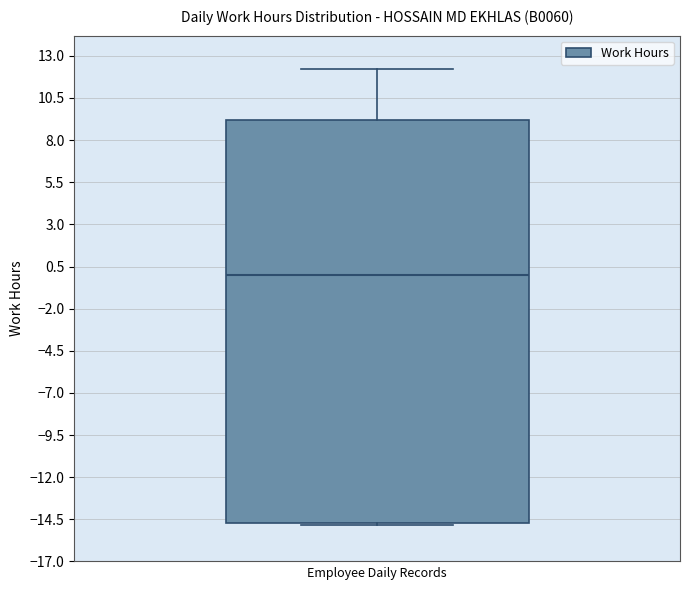

Read this box plot against the y-axis: the position of the median line, the range covered by the box, and the ends of both whiskers. The values are not printed on the chart, so give them approximately, as read against the axis.

median 0.0, box -14.5 to 9.0, whiskers -15.0 to 12.0